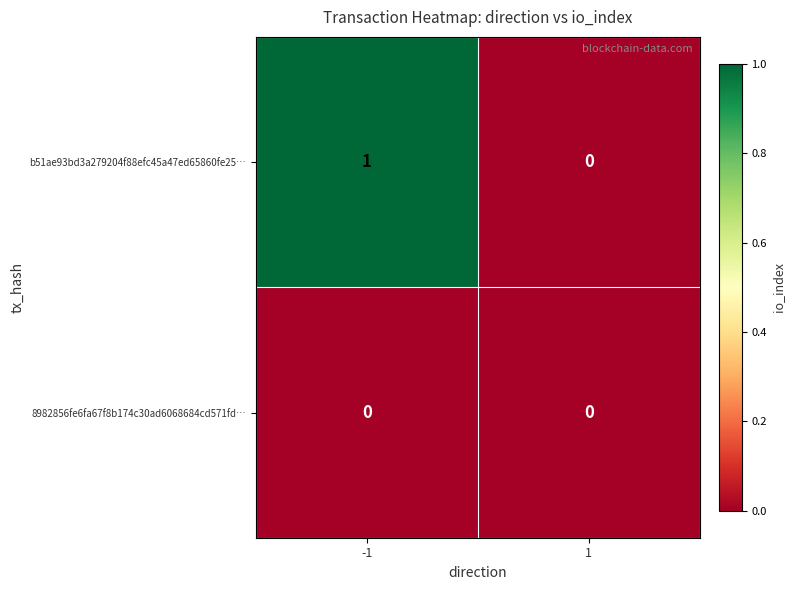

Which series has the largest total across all categories?

b51ae93bd3a279204f88efc45a47ed65860fe25…